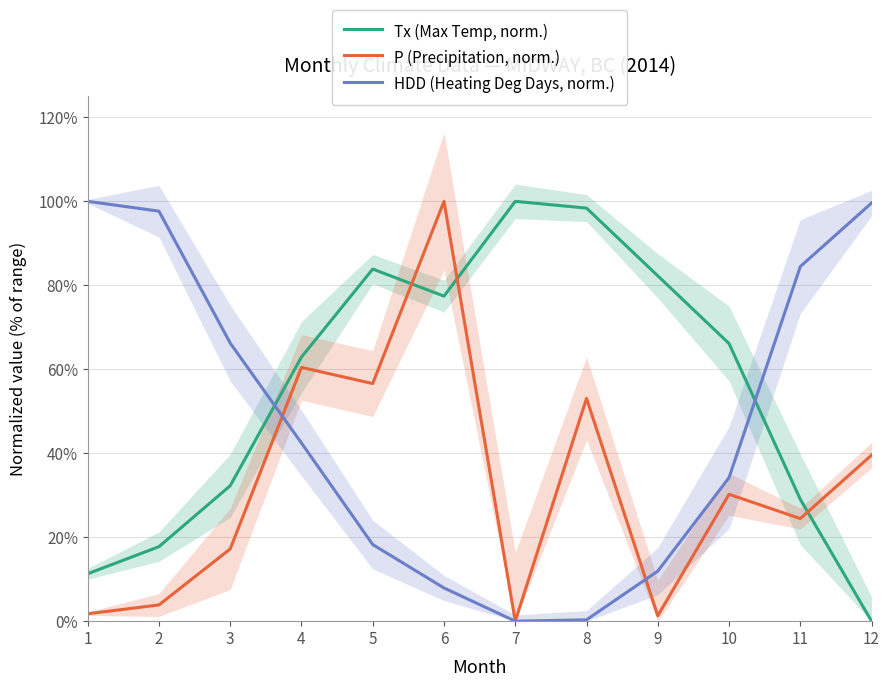

How many categories are shown in the chart?

12